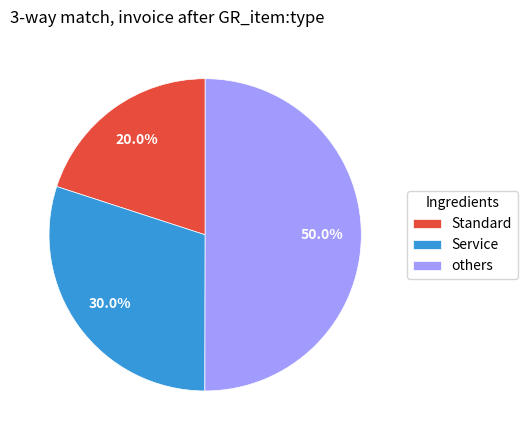

What is the smallest slice in the pie chart?

Standard